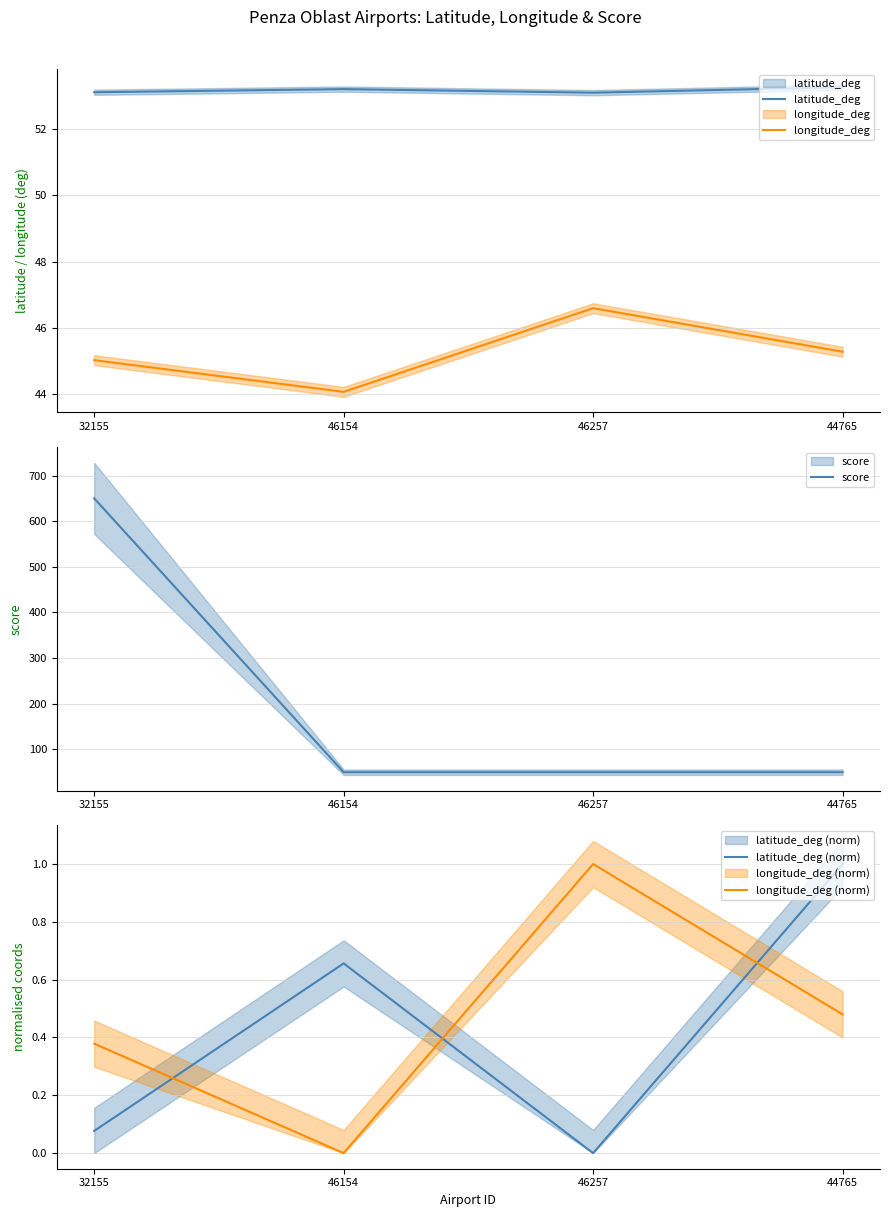

True or false: latitude_deg (norm) has more than 2 points higher than both neighbors.

False